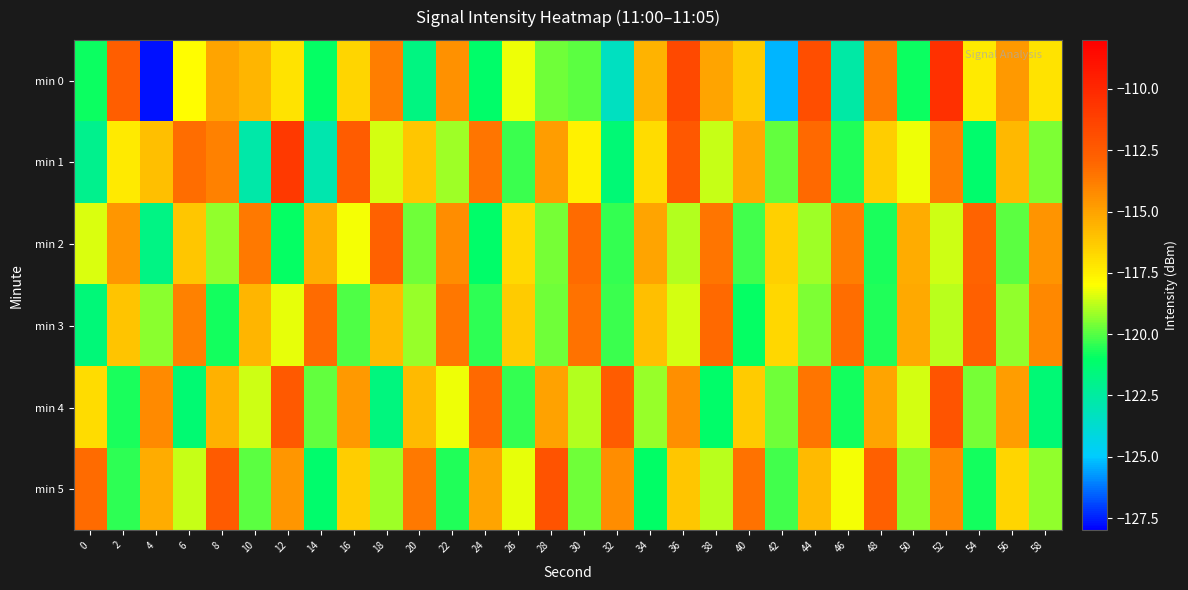

Reading left to right, extract all data points from this chart.

min 0: 0=-120.9	2=-112.7	4=-127.7	6=-118.0	8=-115.1	10=-115.6	12=-117.1	14=-121.0	16=-116.6	18=-113.8	20=-121.7	22=-114.4	24=-121.1	26=-118.2	28=-119.7	30=-119.9	32=-123.3	34=-115.5	36=-111.7	38=-115.0	40=-116.4	42=-125.3	44=-111.8	46=-122.7	48=-113.7	50=-120.9	52=-110.4	54=-117.3	56=-114.7	58=-117.1
min 1: 0=-122.0	2=-117.4	4=-115.9	6=-113.3	8=-113.9	10=-122.7	12=-110.8	14=-122.9	16=-112.6	18=-118.5	20=-116.2	22=-119.1	24=-113.5	26=-120.3	28=-114.8	30=-117.6	32=-121.4	34=-116.9	36=-112.3	38=-118.7	40=-115.2	42=-119.8	44=-113.1	46=-120.6	48=-116.4	50=-118.2	52=-113.8	54=-121.2	56=-115.7	58=-119.5
min 2: 0=-118.4	2=-114.6	4=-121.8	6=-116.2	8=-119.3	10=-113.7	12=-120.9	14=-115.4	16=-118.1	18=-112.8	20=-119.7	22=-114.3	24=-121.1	26=-116.8	28=-119.6	30=-113.2	32=-120.4	34=-115.1	36=-118.9	38=-113.5	40=-120.2	42=-116.5	44=-119.1	46=-113.8	48=-120.7	50=-115.3	52=-118.6	54=-112.9	56=-119.9	58=-114.5
min 3: 0=-121.5	2=-116.1	4=-119.4	6=-113.9	8=-120.8	10=-115.6	12=-118.3	14=-113.2	16=-120.1	18=-115.8	20=-119.2	22=-113.6	24=-120.5	26=-116.3	28=-119.7	30=-113.4	32=-120.3	34=-115.9	36=-118.5	38=-113.1	40=-120.9	42=-116.7	44=-119.5	46=-113.3	48=-120.6	50=-115.2	52=-118.8	54=-112.7	56=-119.3	58=-114.1
min 4: 0=-116.9	2=-120.7	4=-114.2	6=-121.3	8=-115.5	10=-118.6	12=-112.4	14=-119.8	16=-114.7	18=-121.6	20=-115.8	22=-118.2	24=-113.1	26=-120.4	28=-115.0	30=-118.9	32=-112.6	34=-119.2	36=-114.4	38=-121.1	40=-116.3	42=-119.7	44=-113.5	46=-120.8	48=-115.1	50=-118.5	52=-112.2	54=-119.6	56=-114.8	58=-121.4
min 5: 0=-113.2	2=-120.5	4=-115.3	6=-118.7	8=-112.5	10=-119.9	12=-114.6	14=-121.2	16=-116.4	18=-119.1	20=-113.7	22=-120.6	24=-115.1	26=-118.3	28=-112.1	30=-119.7	32=-114.3	34=-121.0	36=-116.2	38=-118.8	40=-113.4	42=-120.2	44=-115.8	46=-118.1	48=-112.7	50=-119.4	52=-114.1	54=-120.8	56=-116.6	58=-119.3